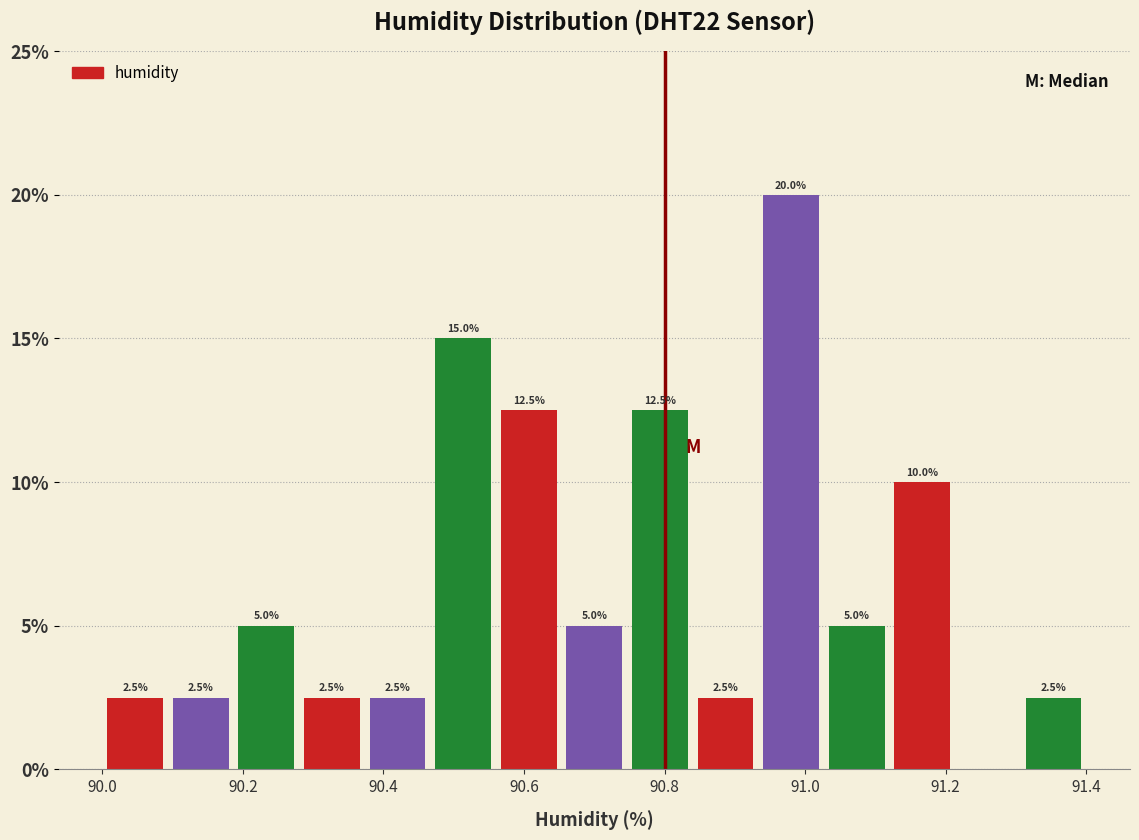

Over which range of the x-axis is the bar tallest?

90.94 to 91.02